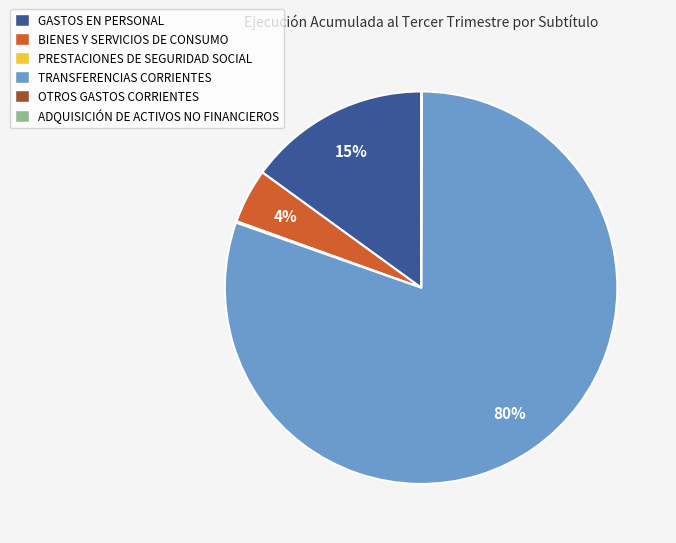

Is it true that BIENES Y SERVICIOS DE CONSUMO is 14% of the pie?

False